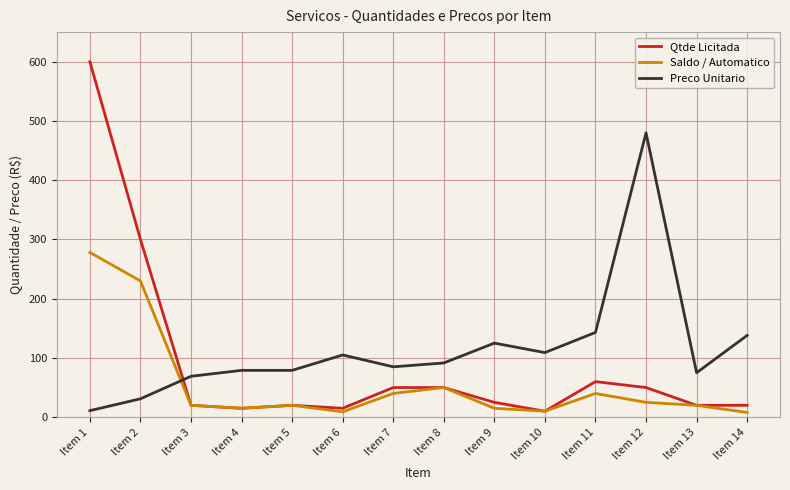

List the series in order of their peak value, highest first.

Qtde Licitada, Preco Unitario, Saldo / Automatico